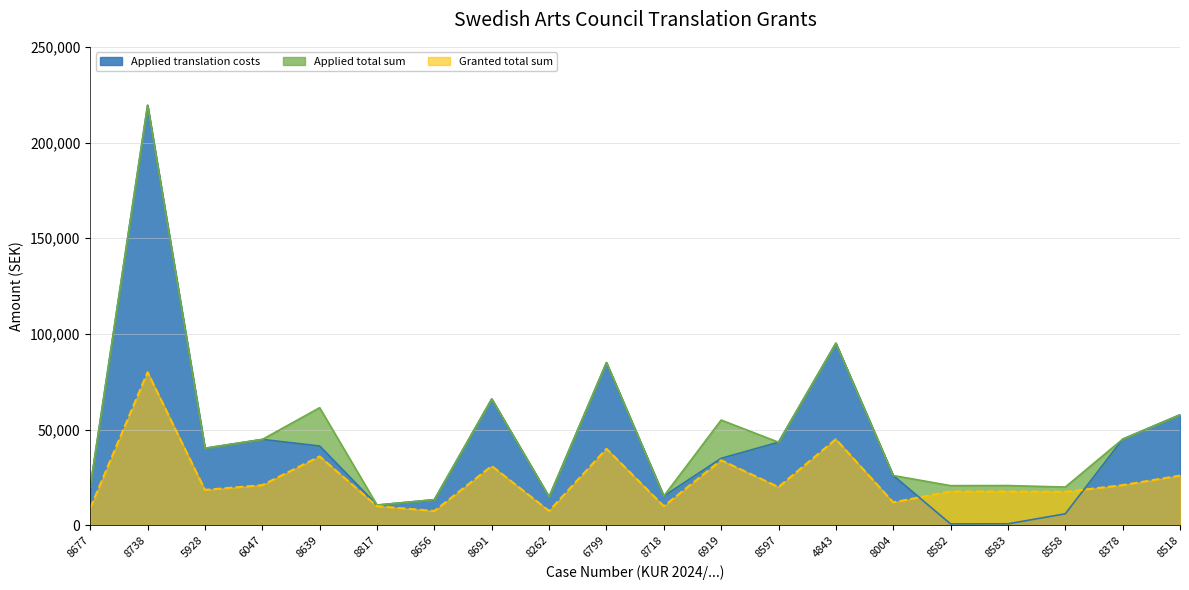

Between 8817 and 4843, which is larger?

4843